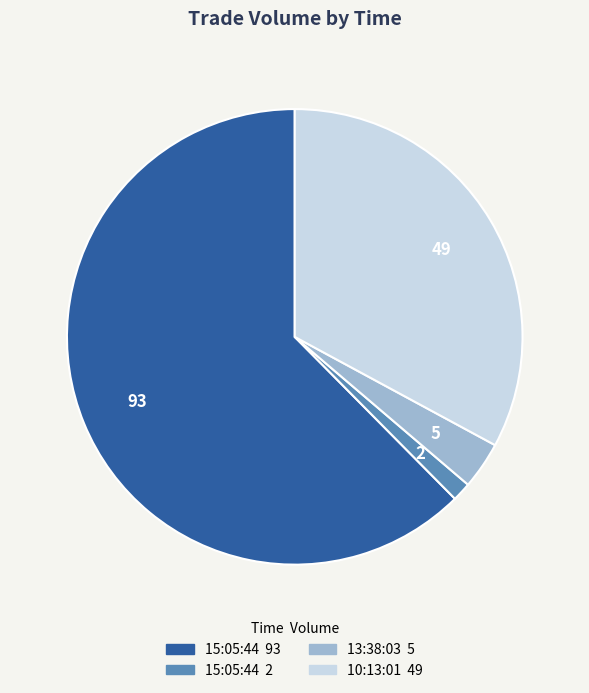

Is there a majority slice in this chart?

Yes